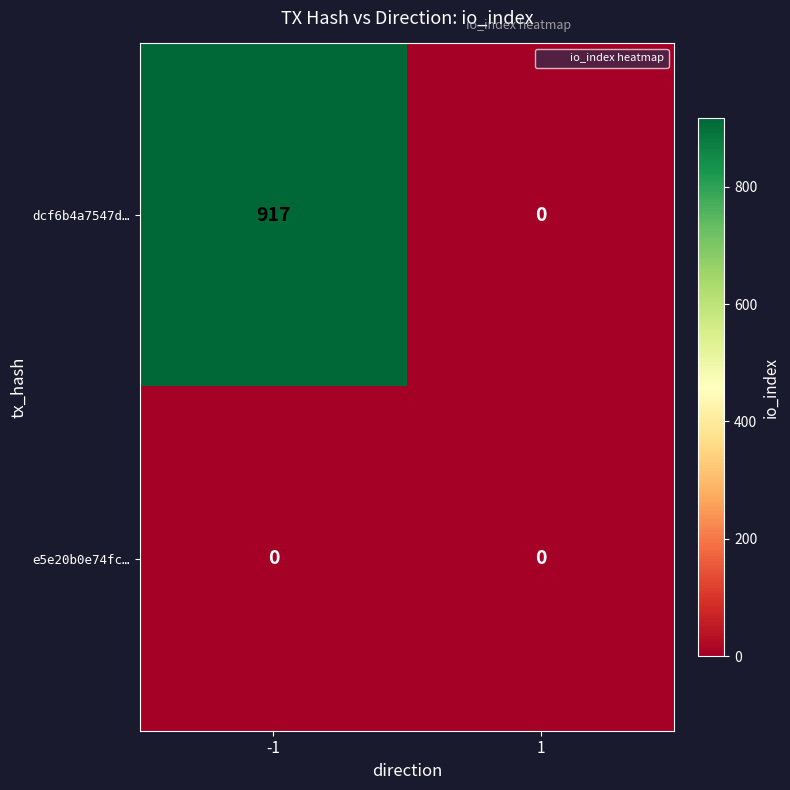

Is it true that dcf6b4a7547d… equals 917 at -1?

True